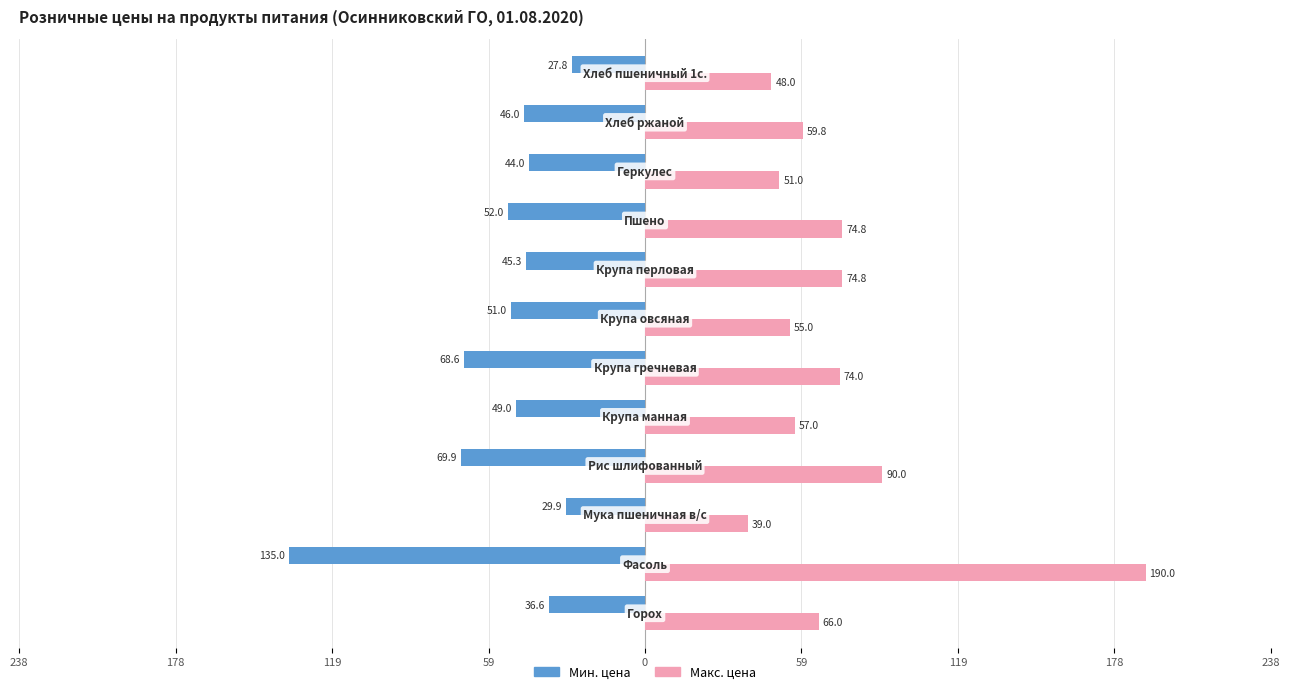

What is the difference between the maximum and second lowest values in the Макс. цена series?

142.0